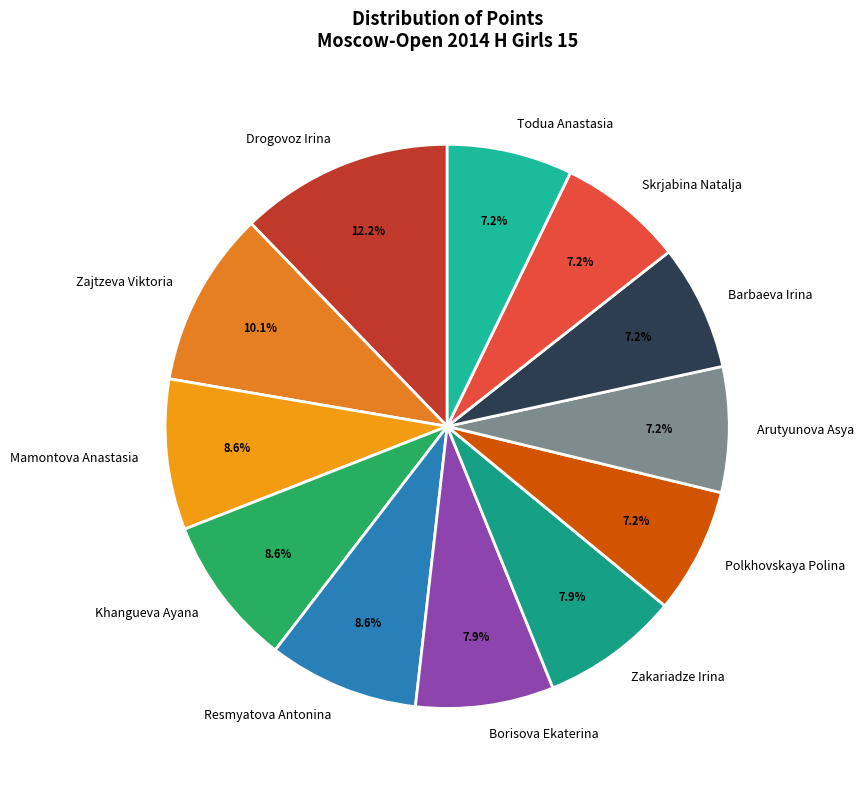

Which slice is the largest?

Drogovoz Irina